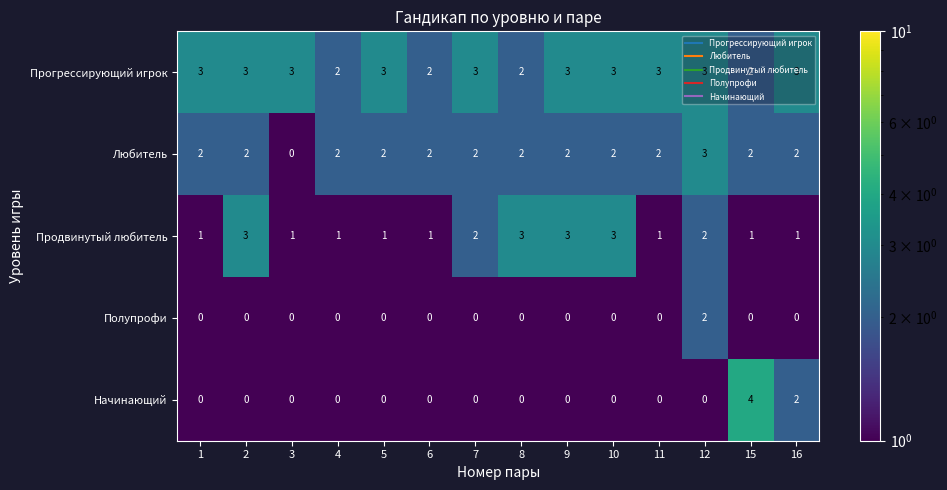

True or false: Начинающий has a value of 2 at 12.

False